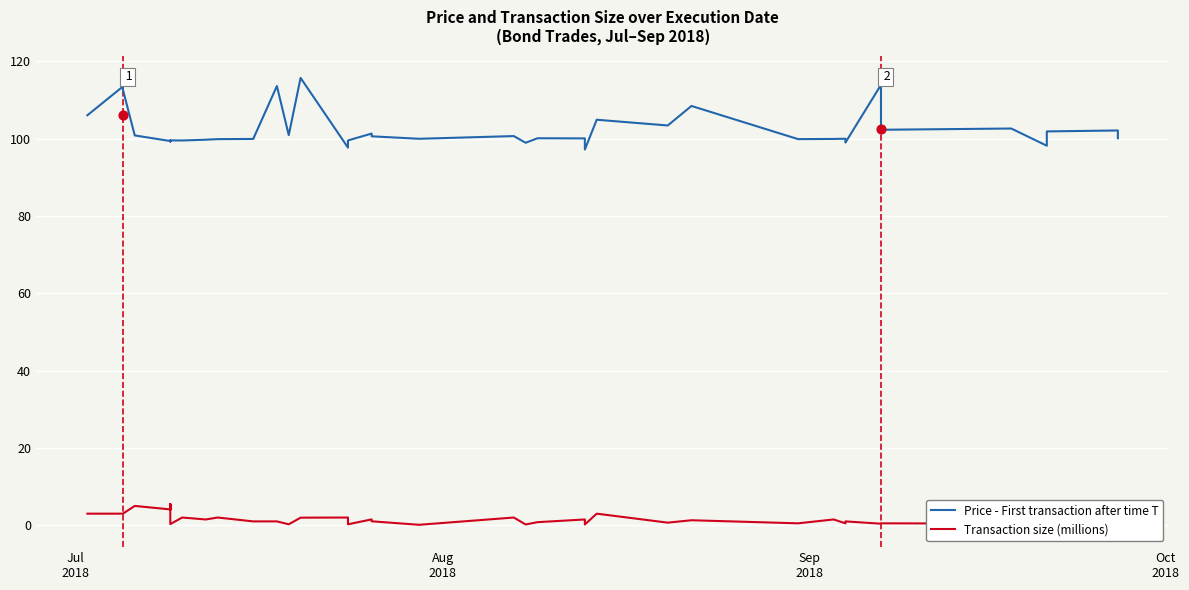

Is the value of Transaction size (millions) at 36 greater than the value of Price - First transaction after time T at 27?

No